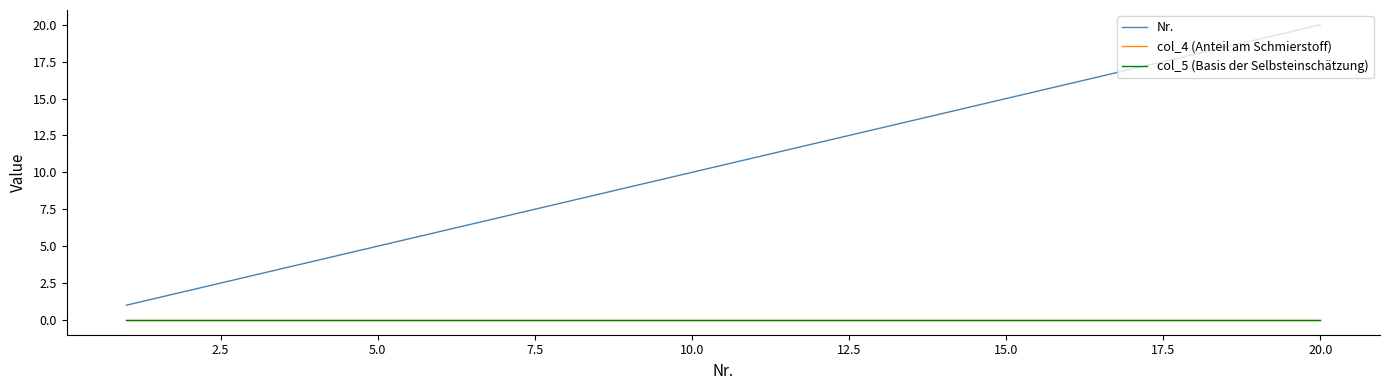

Is this an area chart (filled region under the line)?

No